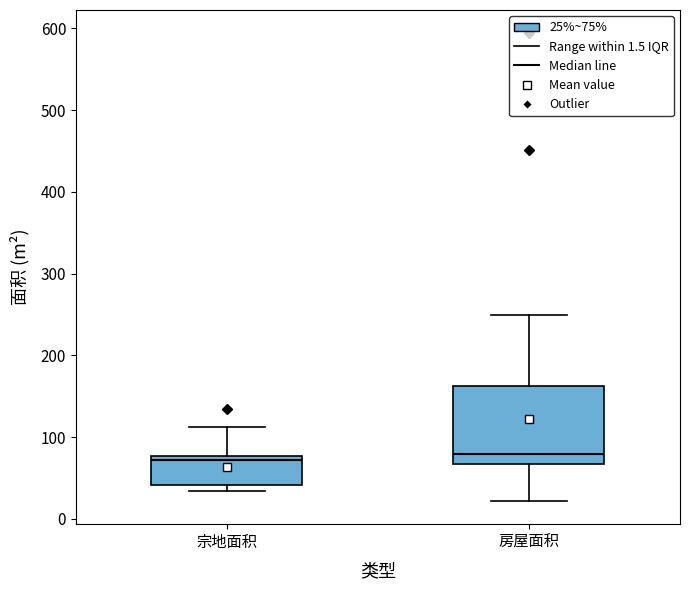

Reading left to right, transcribe this box plot: for each box, give where its median line is, the range the box spans, and where its two whiskers end, as read against the y-axis. The values are not printed on the chart, so give them approximately, as read against the axis.

宗地面积: median 70, box 40 to 80, whiskers 30 to 110
房屋面积: median 80, box 70 to 160, whiskers 20 to 250